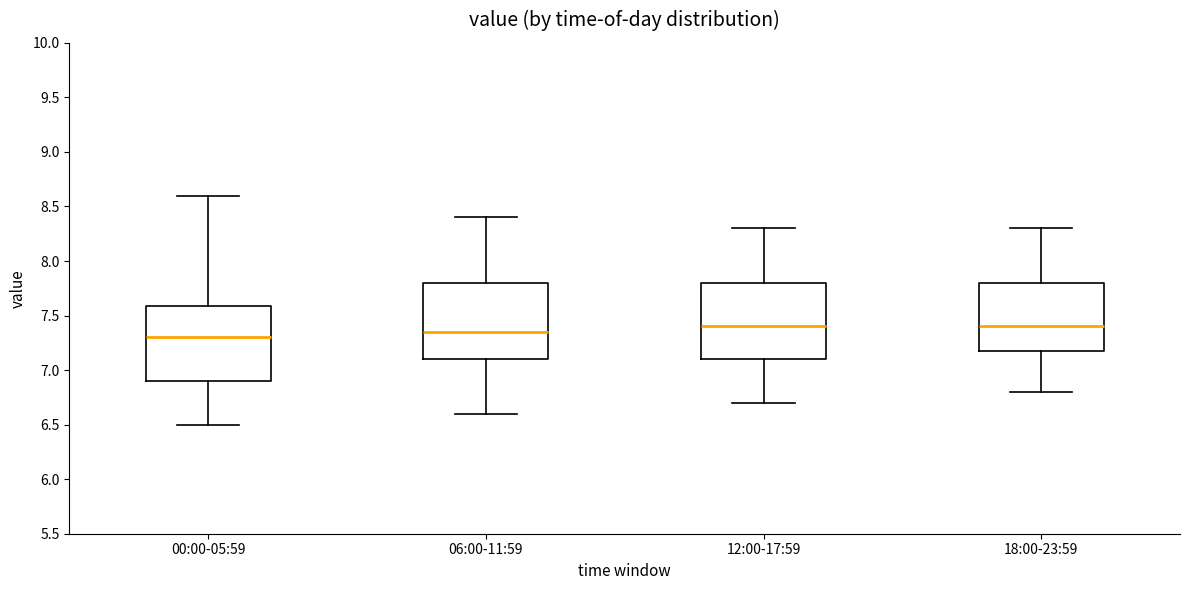

Reading left to right, read every box against the y-axis: the position of its median line, the range the box covers, and the ends of its whiskers. The values are not printed on the chart, so give them approximately, as read against the axis.

00:00-05:59: median 7.30, box 6.90 to 7.60, whiskers 6.50 to 8.60
06:00-11:59: median 7.35, box 7.10 to 7.80, whiskers 6.60 to 8.40
12:00-17:59: median 7.40, box 7.10 to 7.80, whiskers 6.70 to 8.30
18:00-23:59: median 7.40, box 7.20 to 7.80, whiskers 6.80 to 8.30